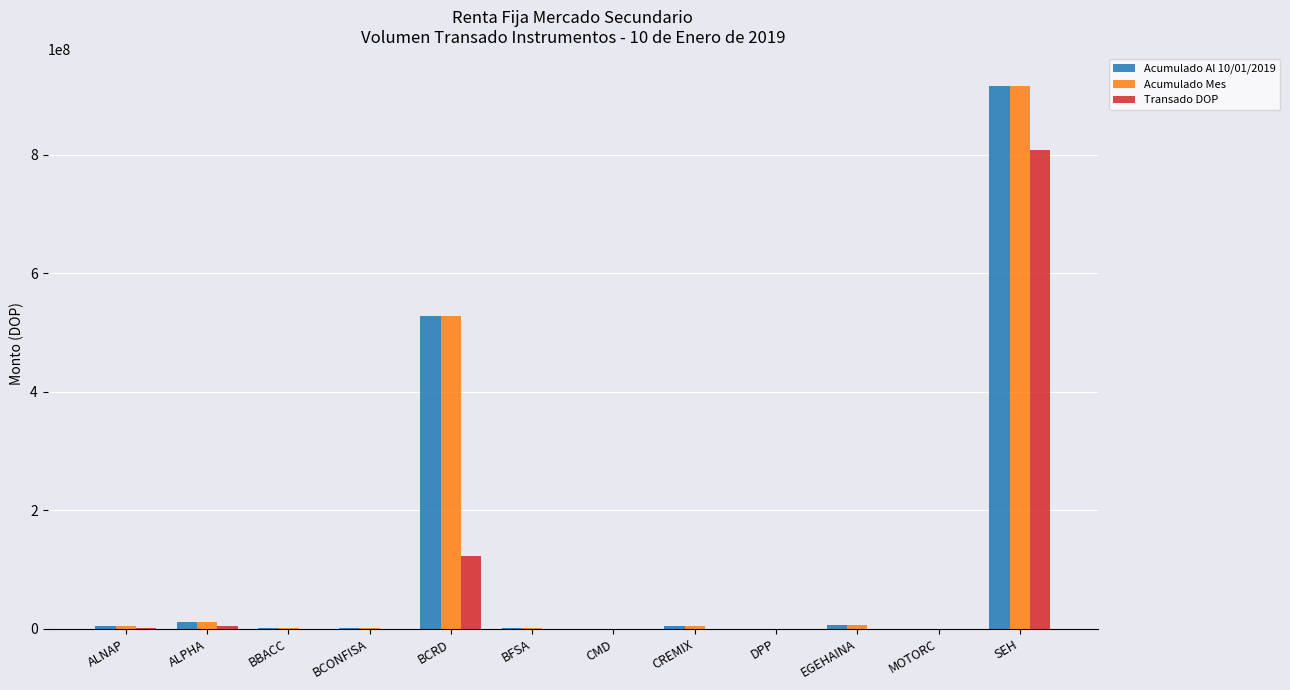

What is the sum of all Acumulado Al 10/01/2019 values?

1475595483.0